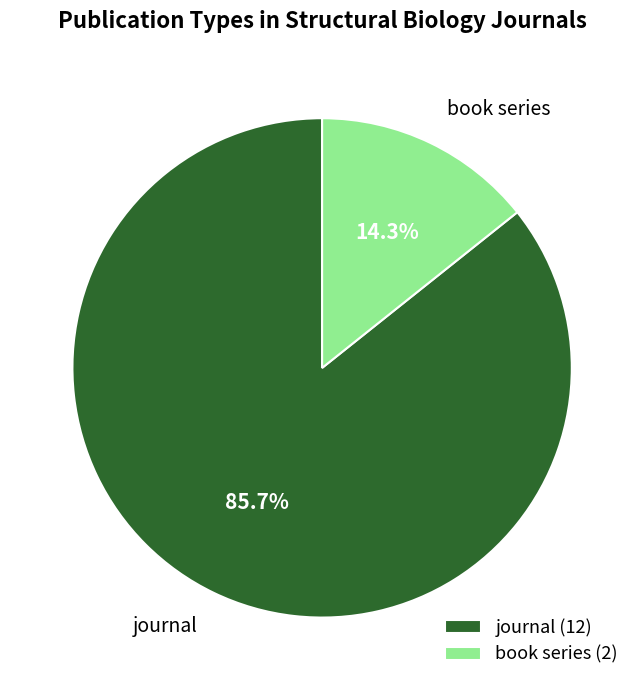

Which category has the smallest portion of the pie?

book series